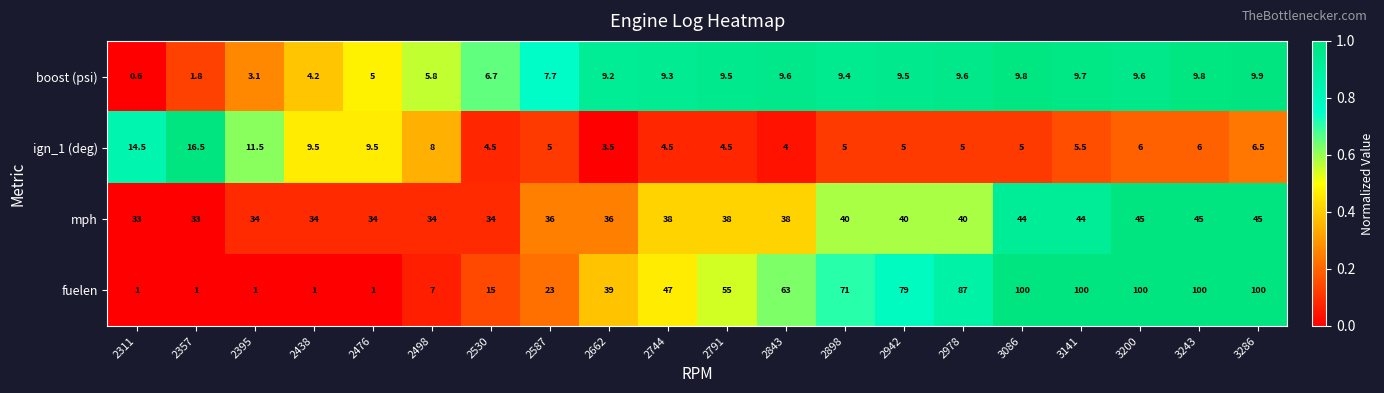

The value of ign_1 (deg) at 2843 is 4.0. True or false?

True